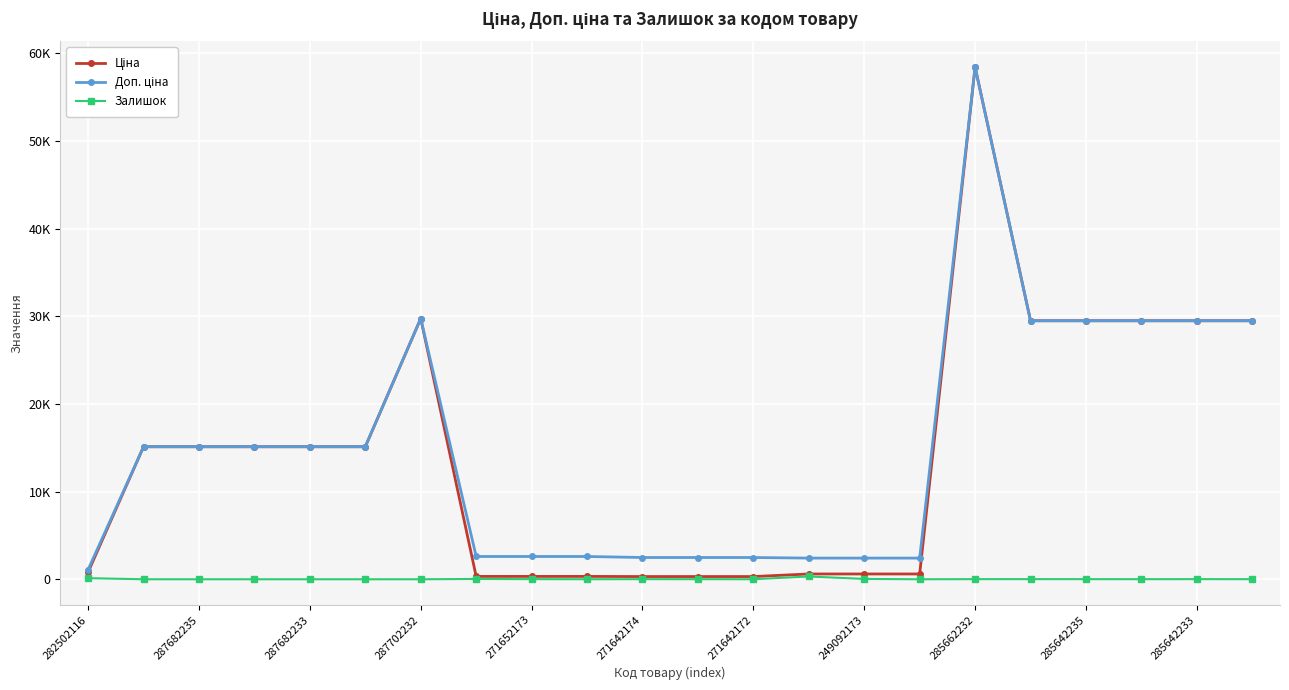

Is this an area chart (filled region under the line)?

No